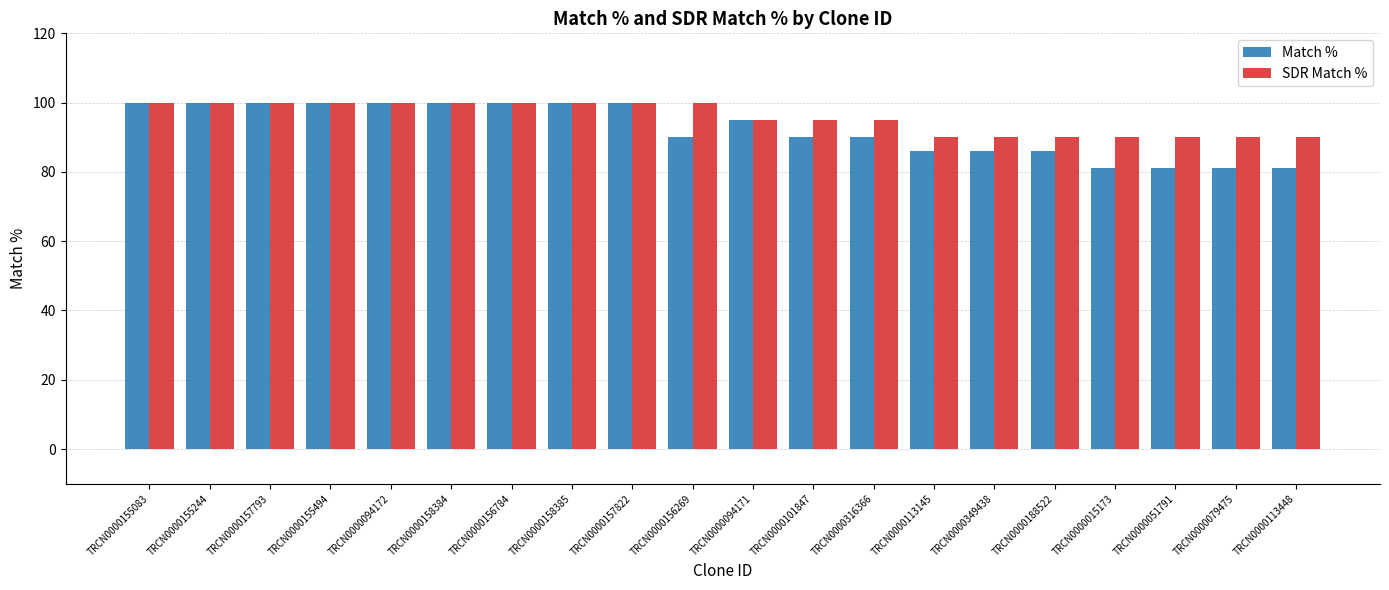

What is the label of the 7th bar from the right?

TRCN0000113145